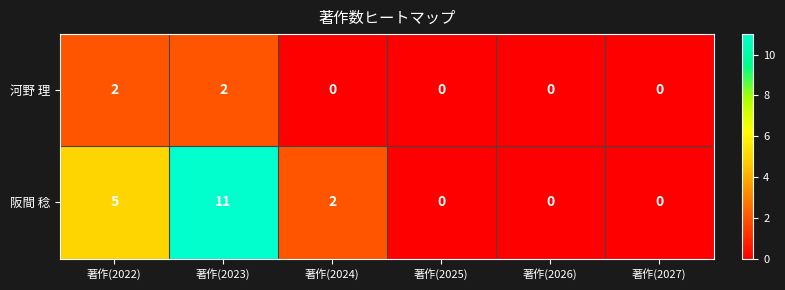

What is the sum of all 阪間 稔 values?

18